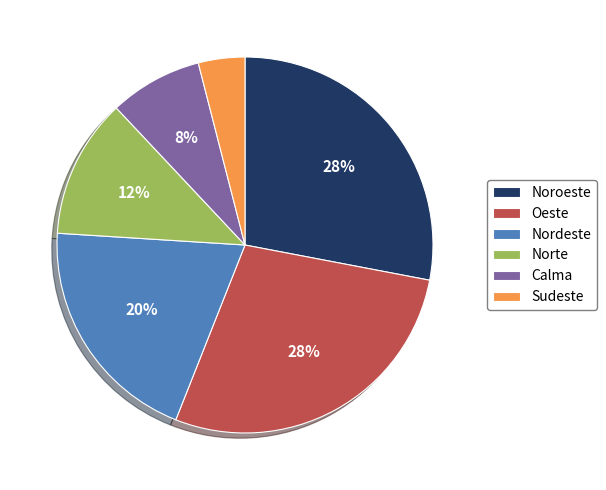

To the nearest percent, what is the difference between the largest and smallest slice percentages?

24%